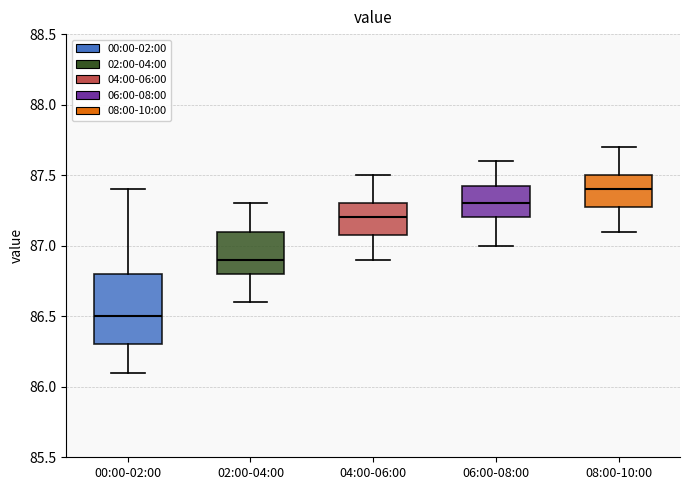

Where does the median line of the box for 04:00-06:00 sit on the y-axis? The values are not printed on the chart, so give them approximately, as read against the axis.

87.20